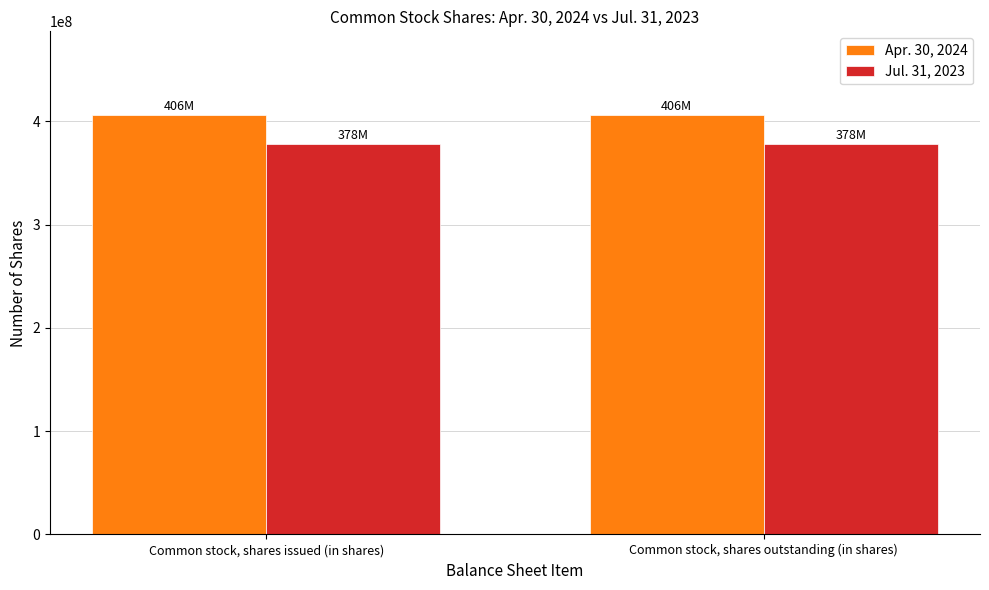

Reading left to right, what are all the values shown in this chart?

Apr. 30, 2024: Common stock, shares issued (in shares)=405951114	Common stock, shares outstanding (in shares)=405951114
Jul. 31, 2023: Common stock, shares issued (in shares)=378452864	Common stock, shares outstanding (in shares)=378452864